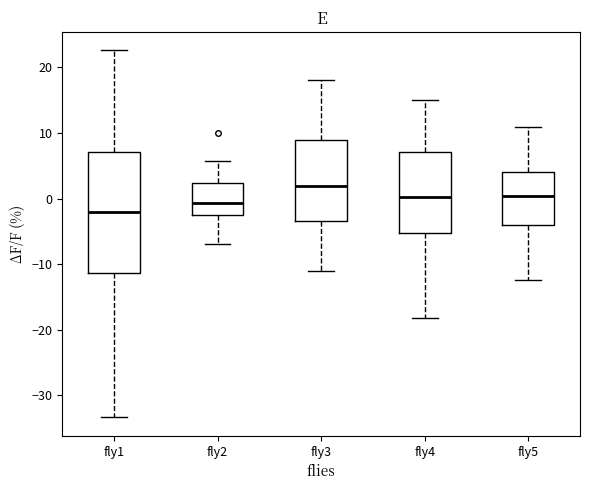

Where does the lower whisker of the box for fly2 end on the y-axis? The values are not printed on the chart, so give them approximately, as read against the axis.

-7